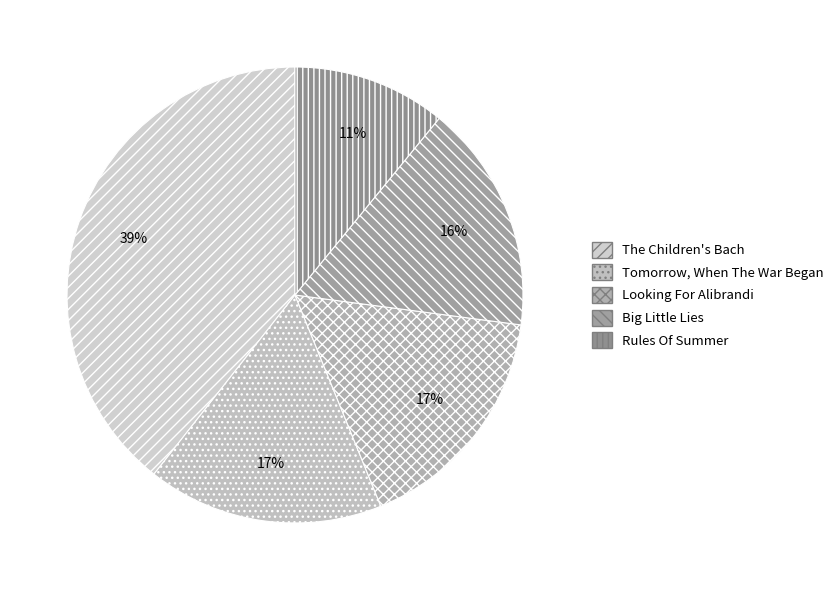

How many segments does this pie chart have?

5